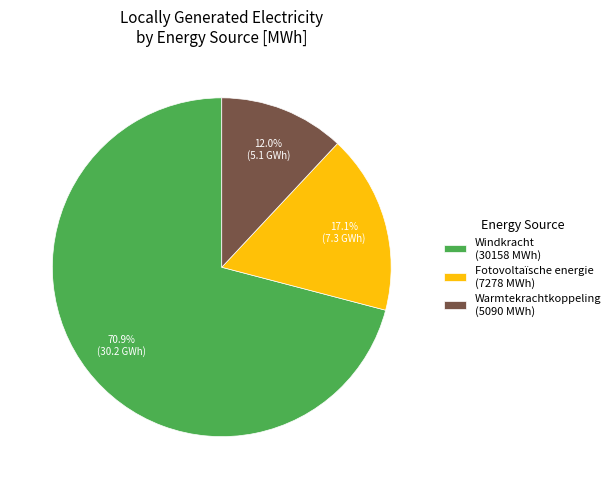

How many slices are in this pie chart?

3